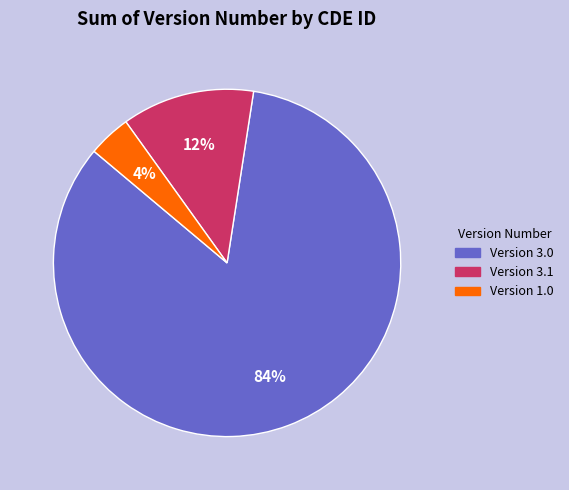

Is there any slice that represents more than half of the pie?

Yes